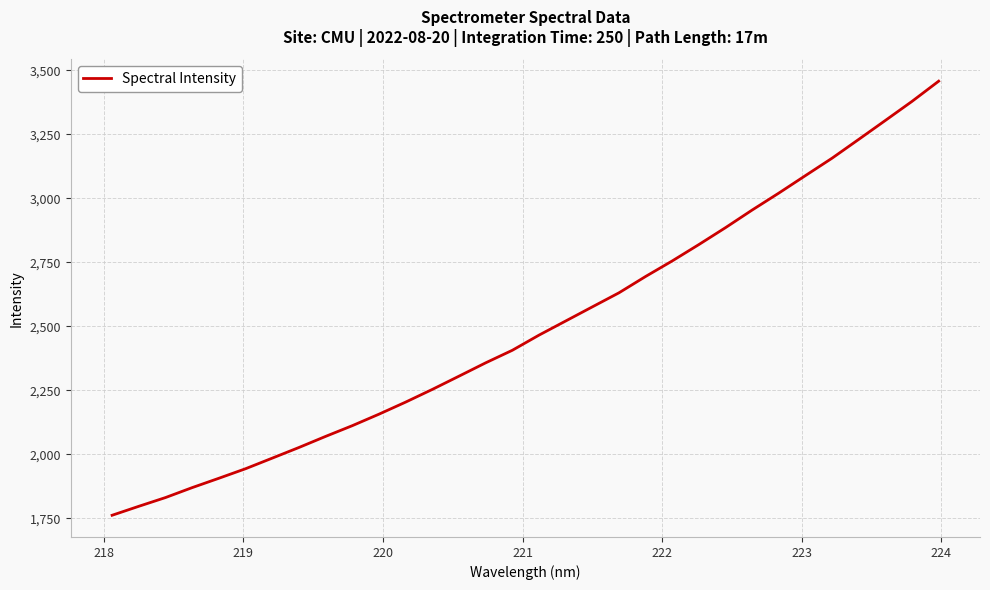

What is the difference between the maximum and minimum values?

1696.7